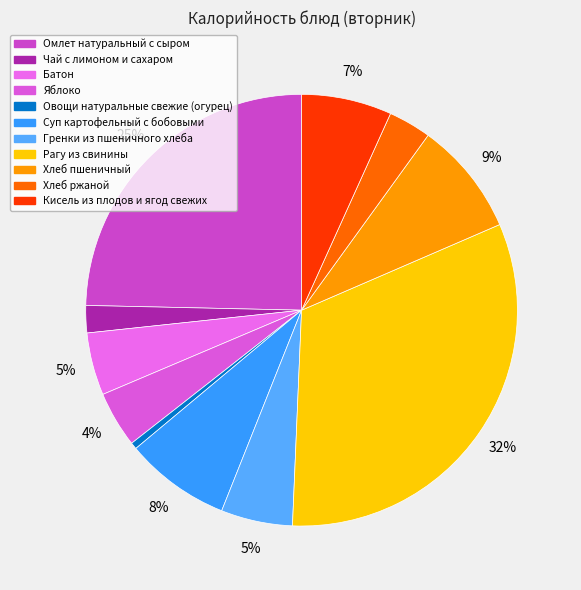

What percentage do Хлеб пшеничный and Чай с лимоном и сахаром together represent?

10.6%